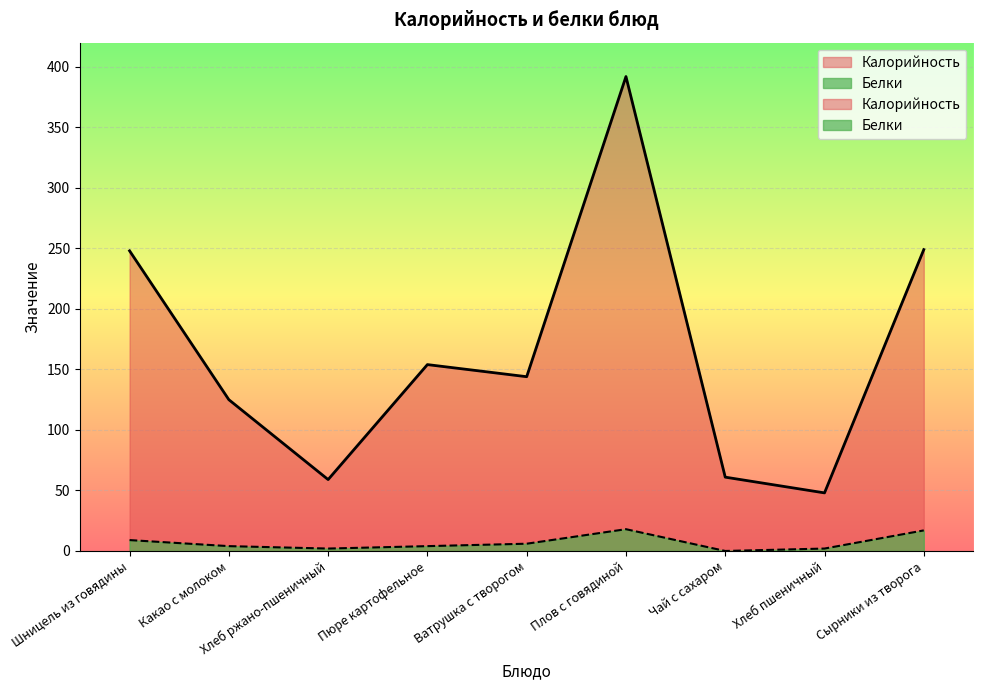

Where does the Калорийность series first go above 144?

Шницель из говядины